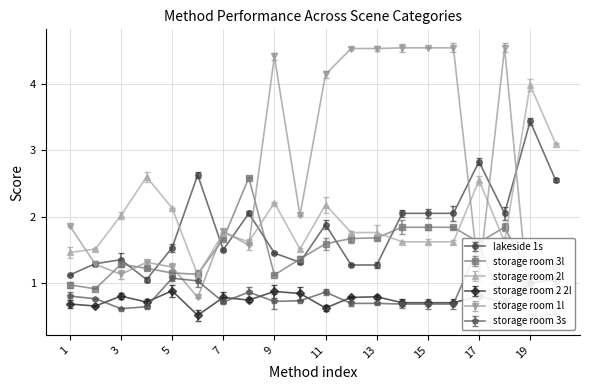

True or false: storage room 1l has a value of 4.5 at 14.

True